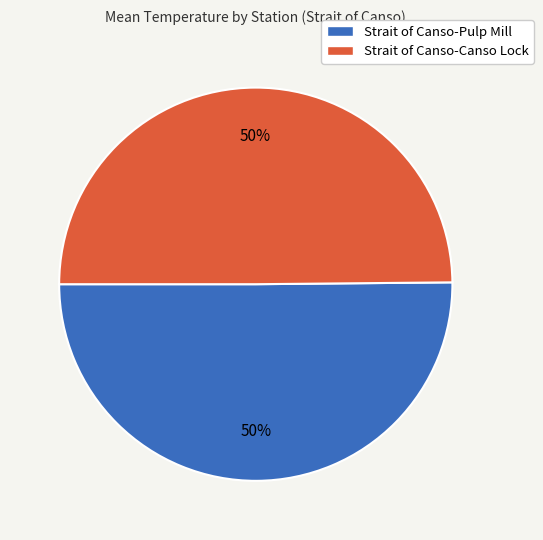

Combined, do Strait of Canso-Canso Lock and Strait of Canso-Pulp Mill account for over 50%?

Yes